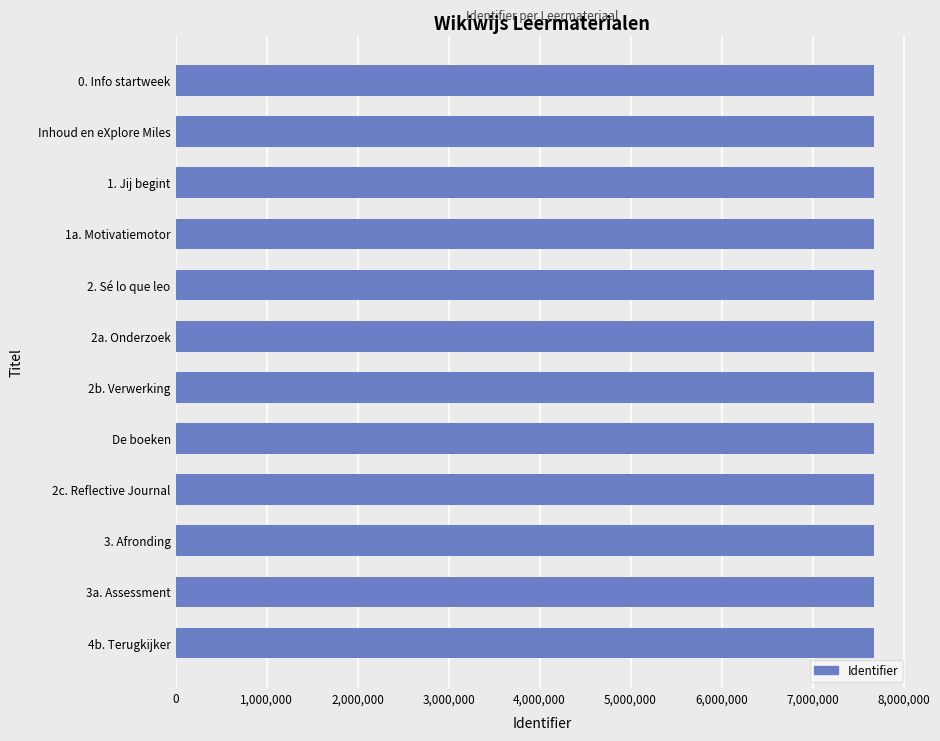

What is the minimum value shown in the chart?

7672504